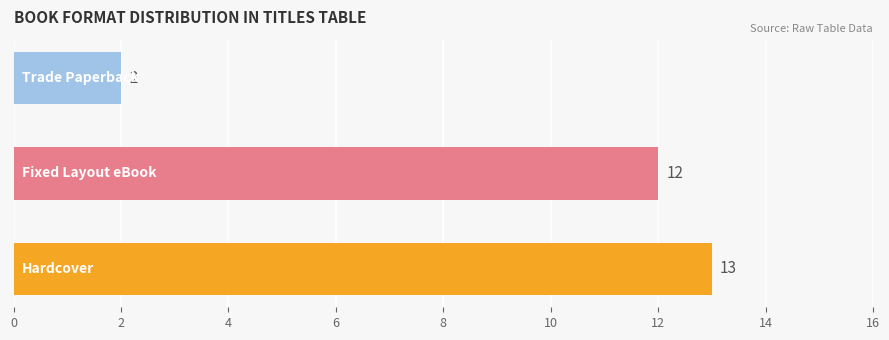

What is the average value?

9